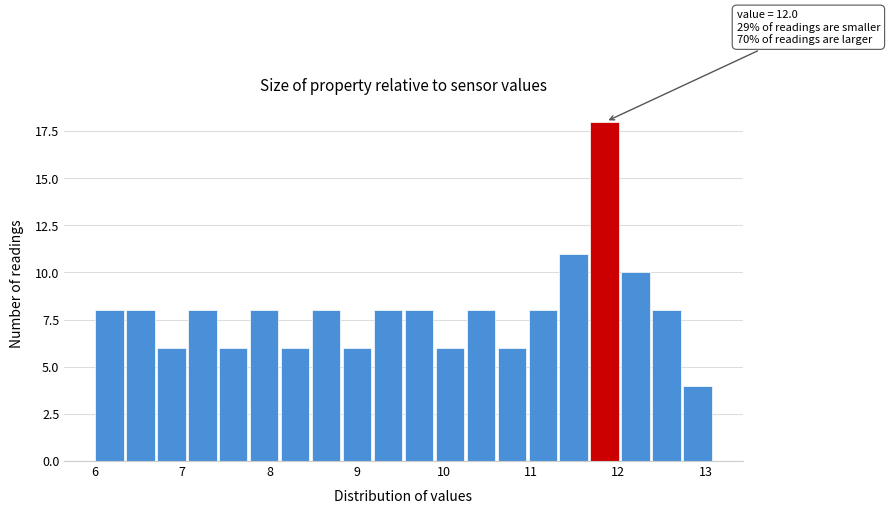

Read against the x-axis, roughly where is the centre of the tallest bar?

11.8